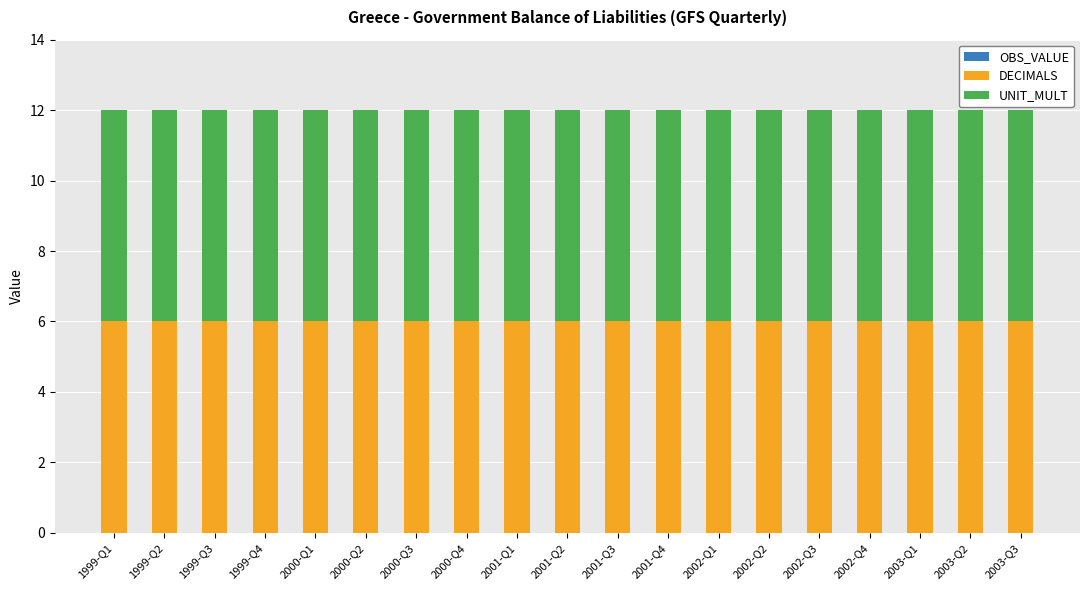

Rank the categories by OBS_VALUE value from lowest to highest.

1999-Q1, 1999-Q2, 1999-Q3, 1999-Q4, 2000-Q1, 2000-Q2, 2000-Q3, 2000-Q4, 2001-Q1, 2001-Q2, 2001-Q3, 2001-Q4, 2002-Q1, 2002-Q2, 2002-Q3, 2002-Q4, 2003-Q1, 2003-Q2, 2003-Q3